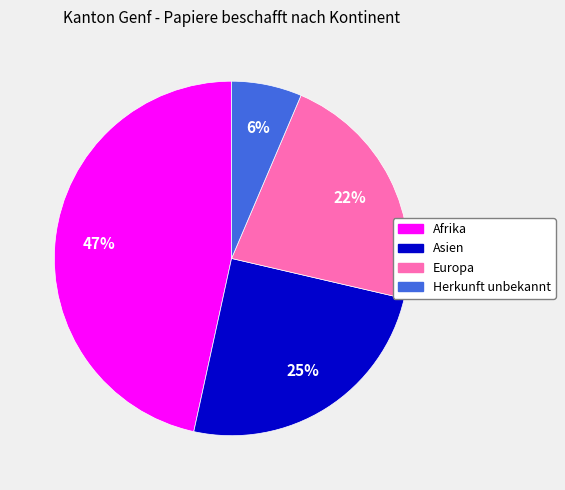

To the nearest percent, what is the average slice percentage?

25%